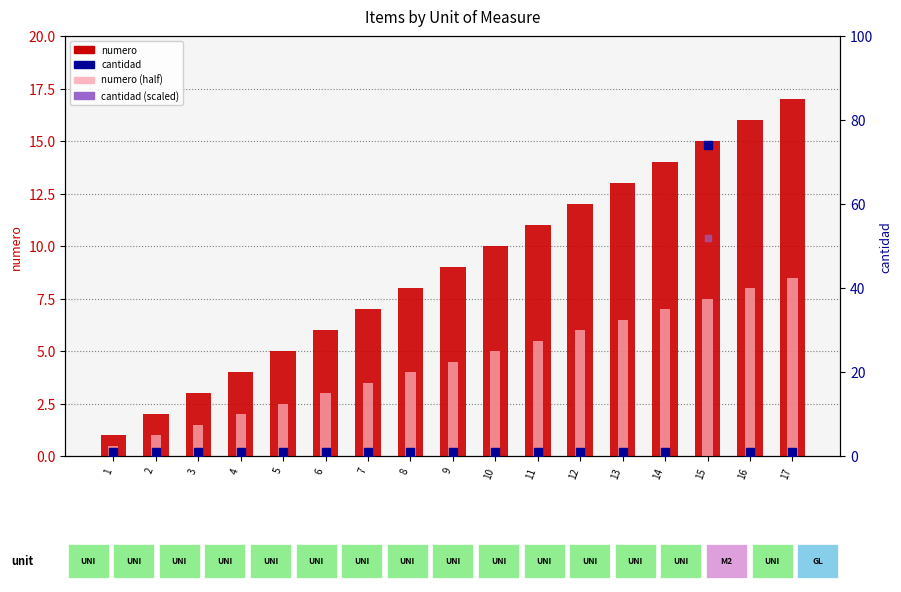

Which series contains the lowest Y value?

numero (half)